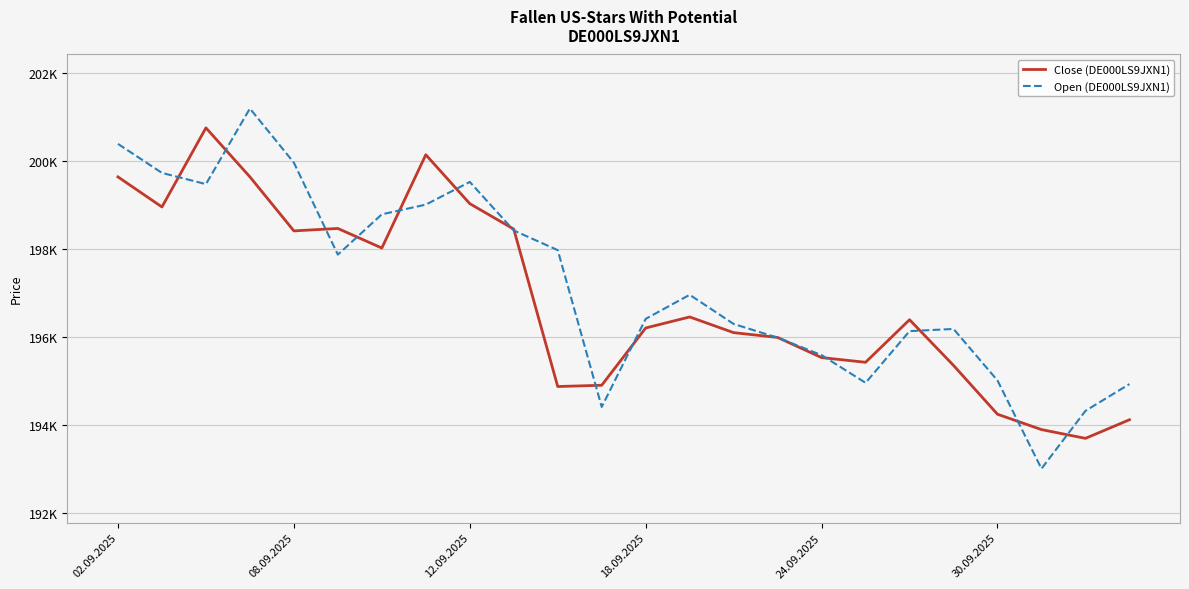

Reading left to right, transcribe all the data shown in this chart.

Close (DE000LS9JXN1): 199632	198950	200745	199633	198407	198462	198018	200135	199025	198447	194875	194904	196204	196454	196098	195989	195532	195425	196391	195354	194246	193898	193699	194121
Open (DE000LS9JXN1): 200381	199723	199468	201184	199955	197868	198783	199003	199518	198417	197970	194412	196411	196957	196295	195983	195588	194959	196132	196182	195012	193011	194323	194931